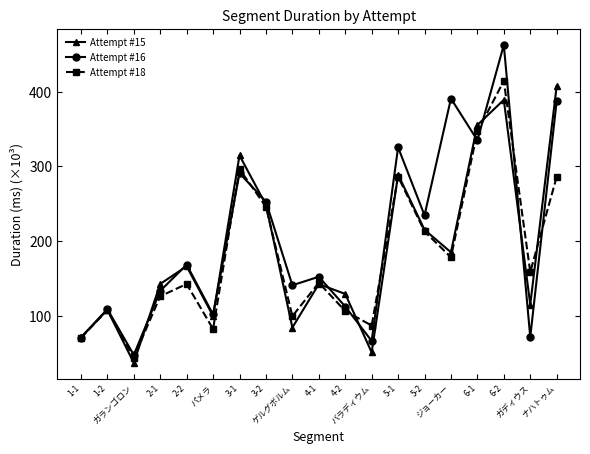

Which series has the largest range (max minus min)?

Attempt #16